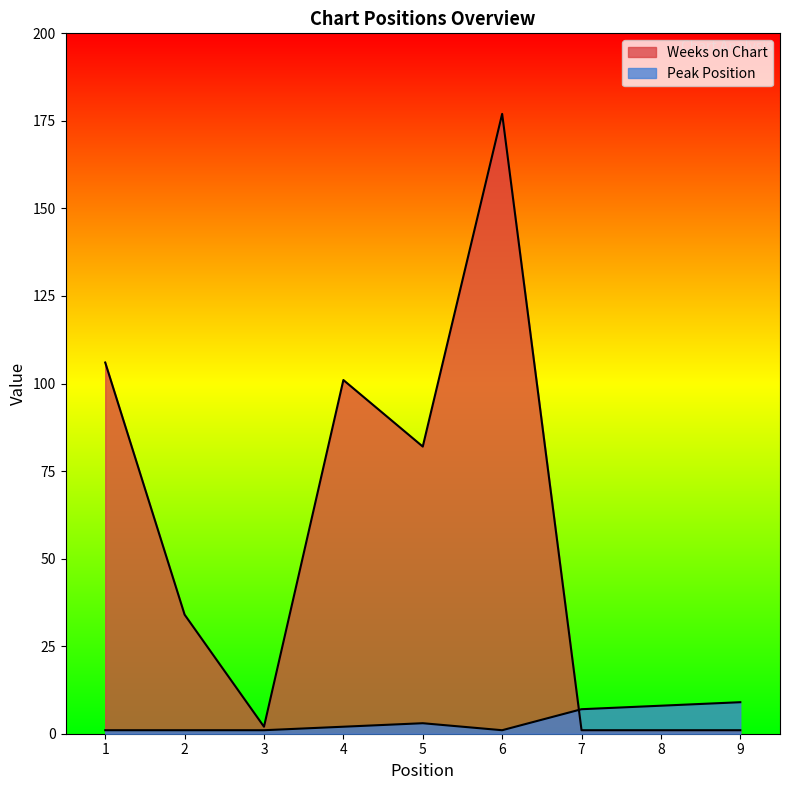

What is the difference between the highest and lowest values at 9?

8